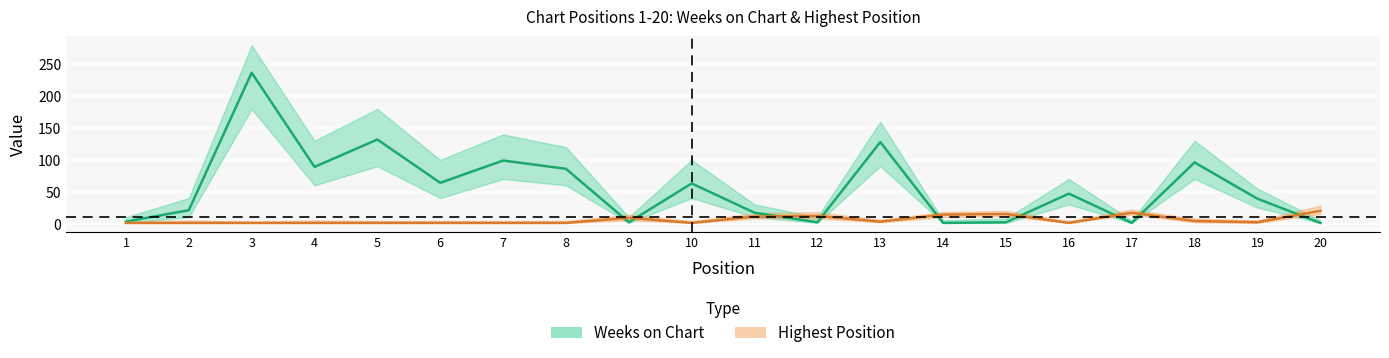

How many values in the Highest Position (center) series are below 2?

10